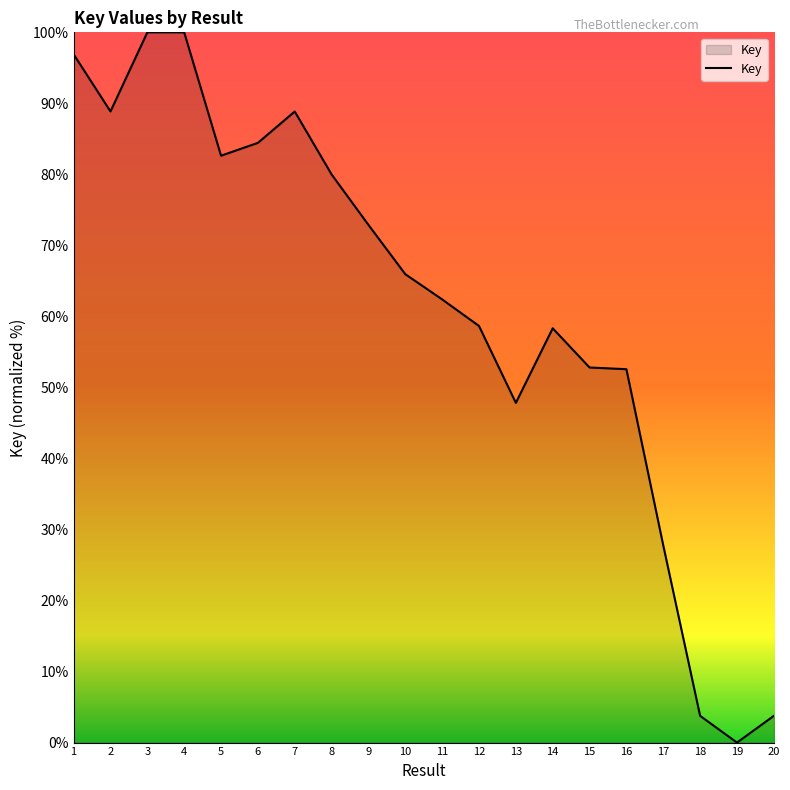

Which label corresponds to the smallest value in the chart?

19